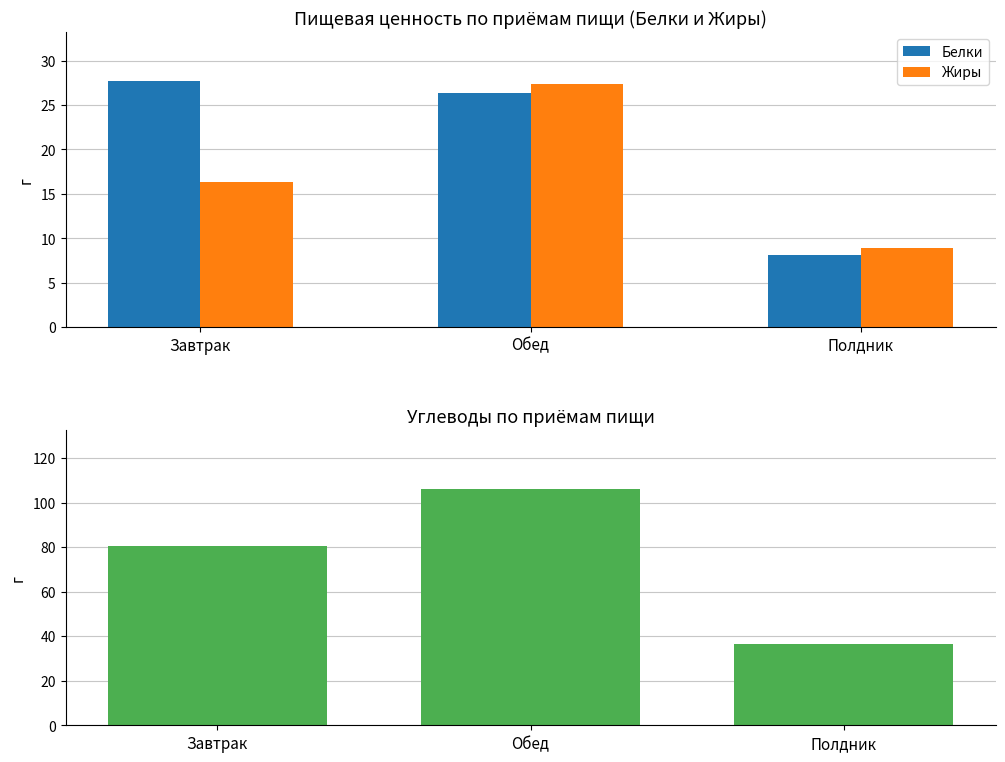

What are all the series names shown in the legend?

Белки, Жиры, Углеводы